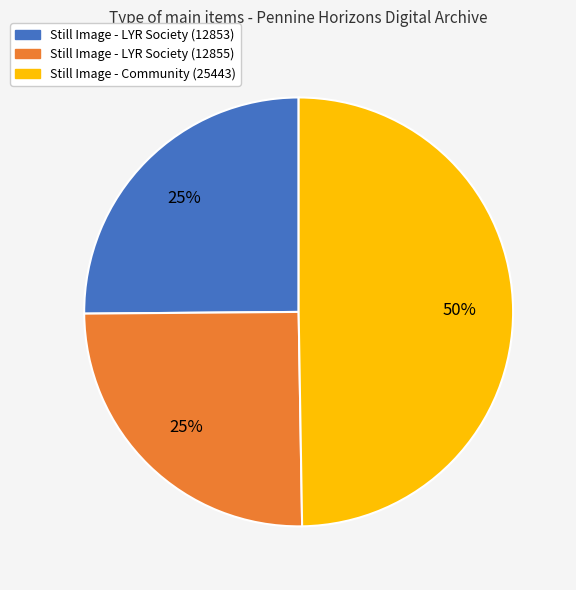

Does Still Image - LYR Society (12855) represent more than half of the total?

No